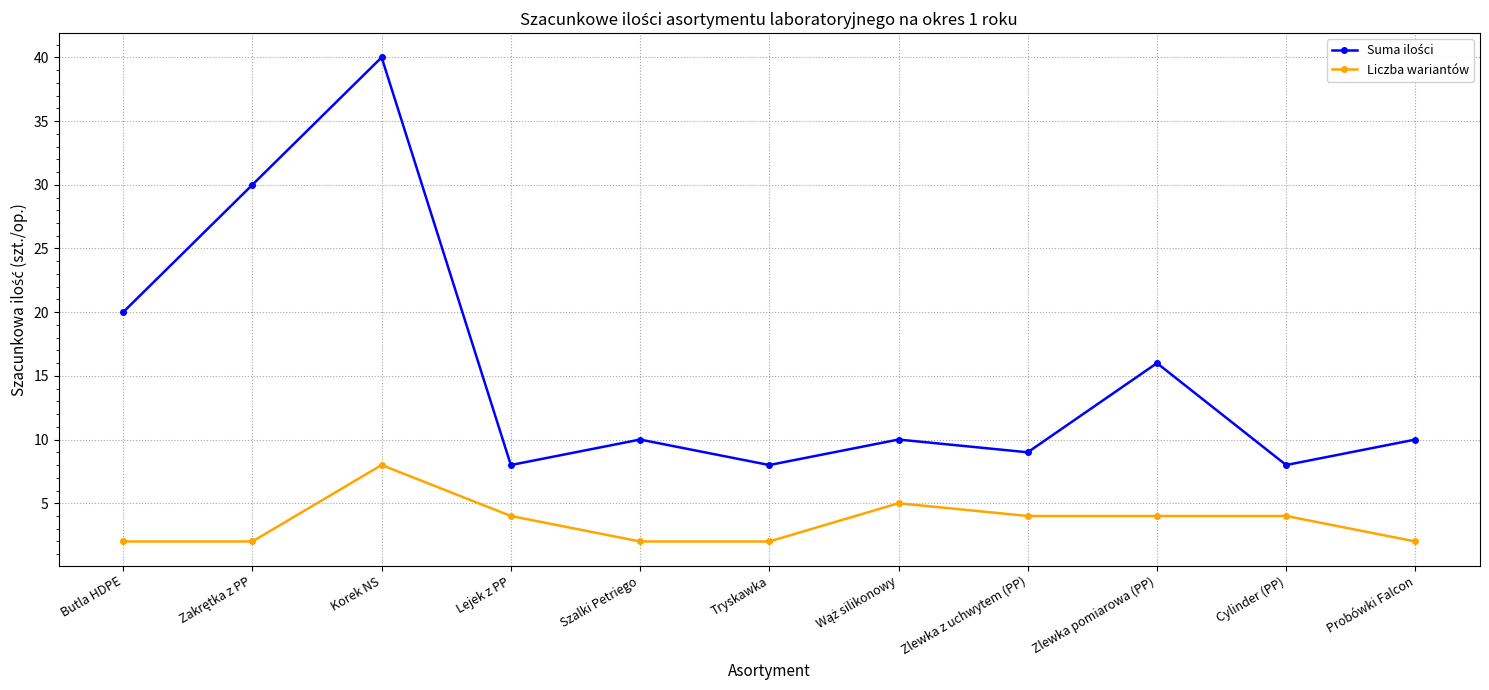

What is the difference between the maximum and minimum values in the Liczba wariantów series?

6